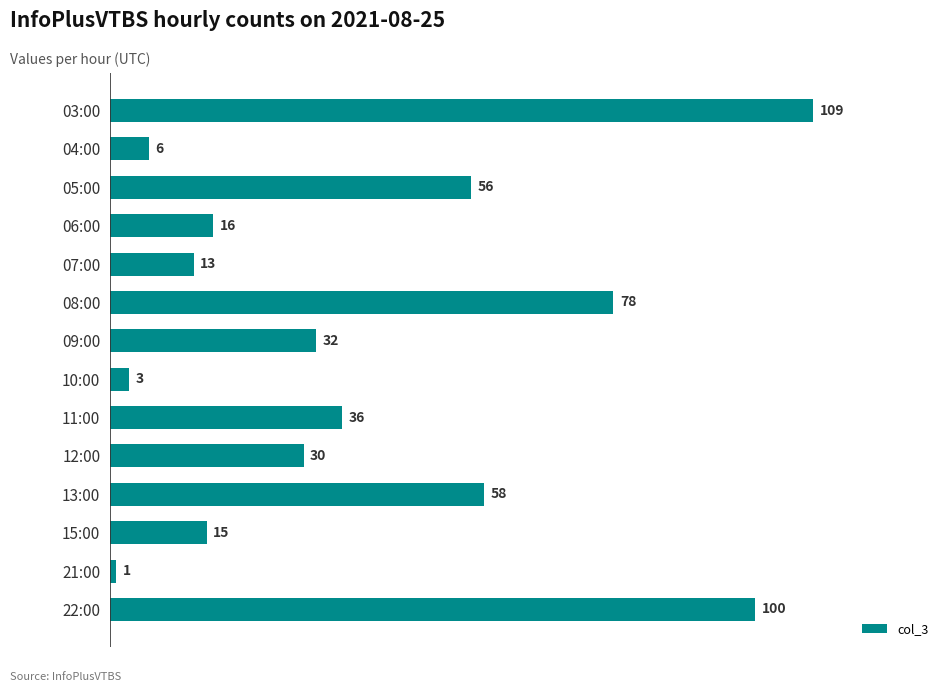

How many distinct data groups are displayed?

1